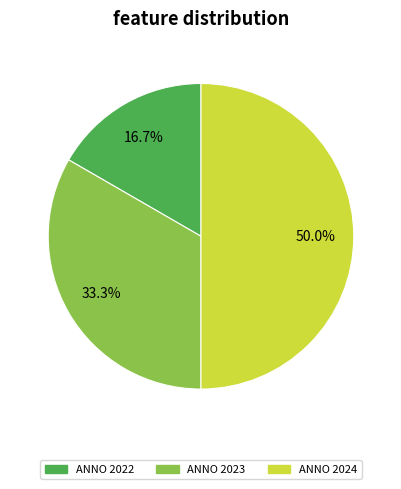

Approximately how many times larger is the value at ANNO 2023 compared to ANNO 2024?

0.7